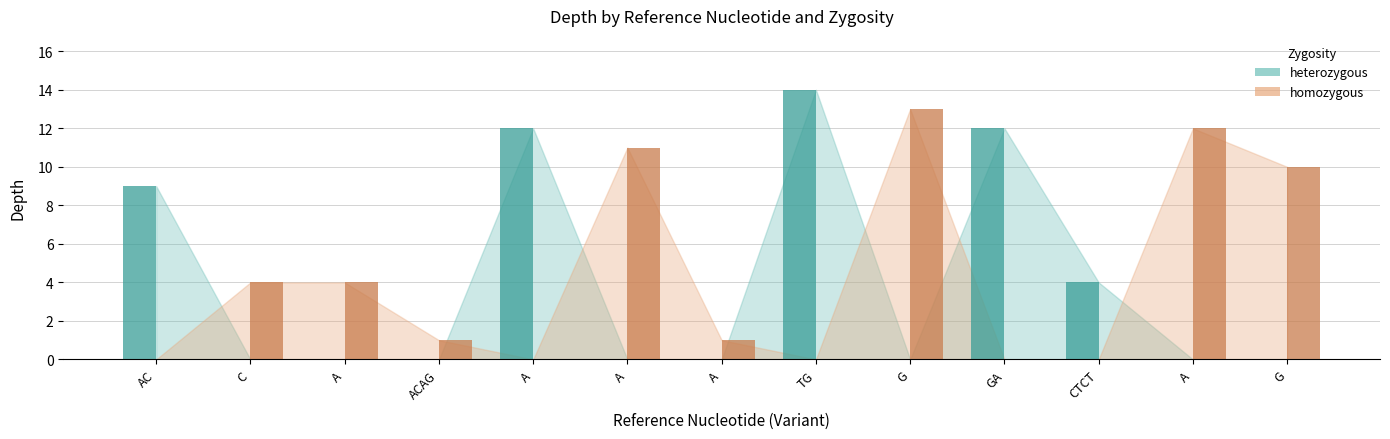

Are the bars horizontal?

No